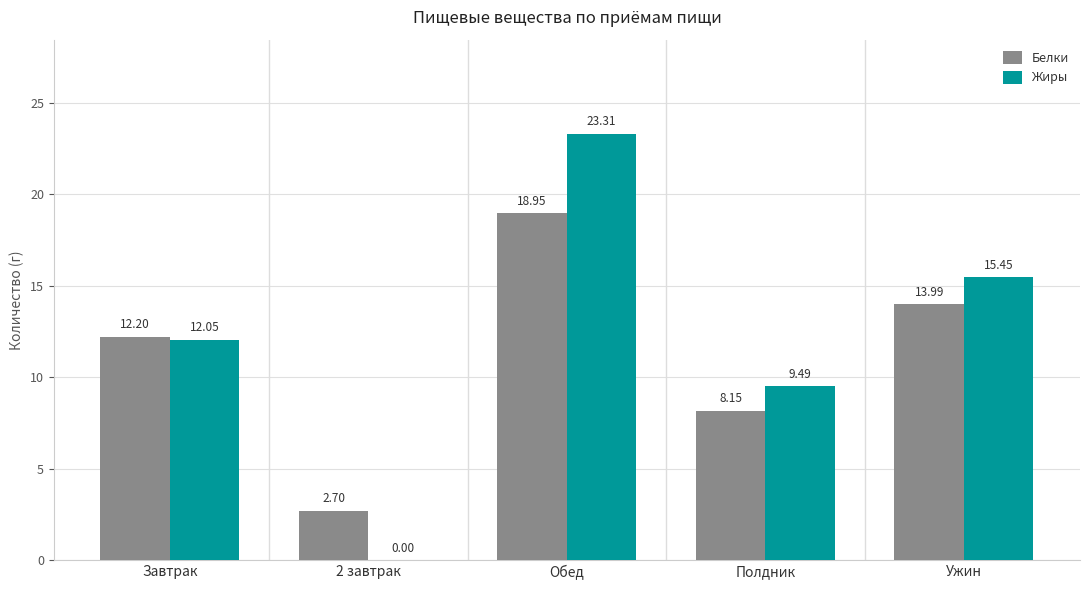

At which category does the chart reach its peak across all series?

Обед